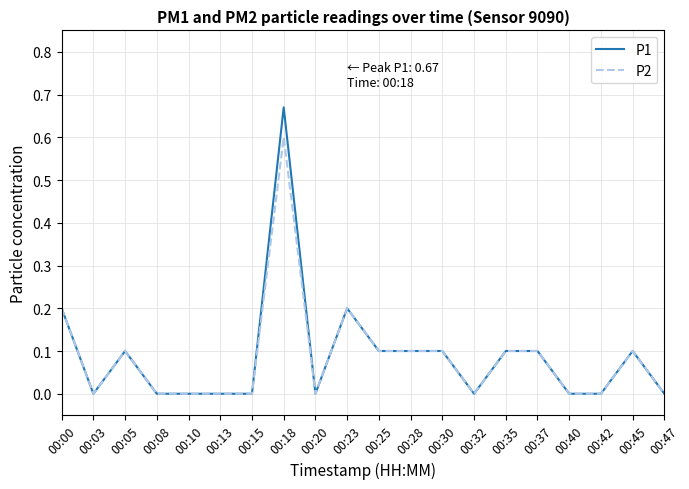

Which series has the largest range (max minus min)?

P1